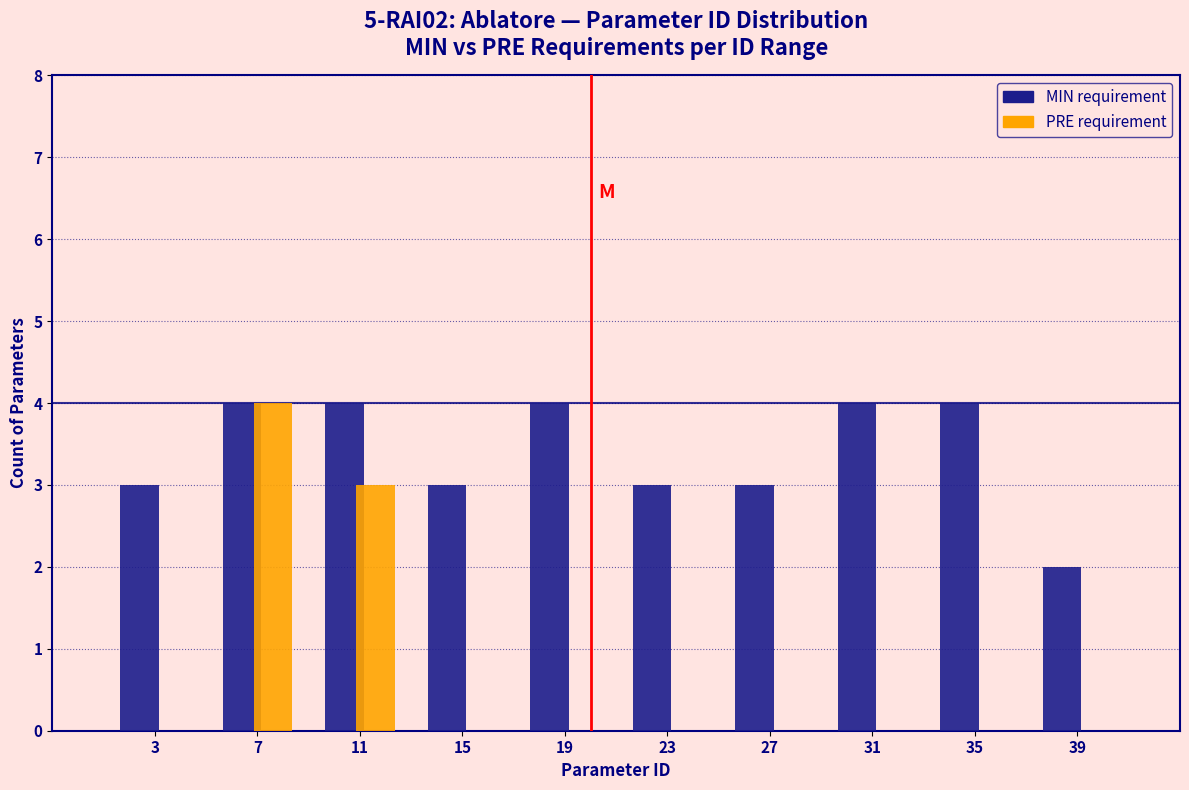

Reading left to right, extract all data points from this chart.

MIN: 3=3	7=4	11=4	15=3	19=4	23=3	27=3	31=4	35=4	39=2
PRE: 3=0	7=4	11=3	15=0	19=0	23=0	27=0	31=0	35=0	39=0